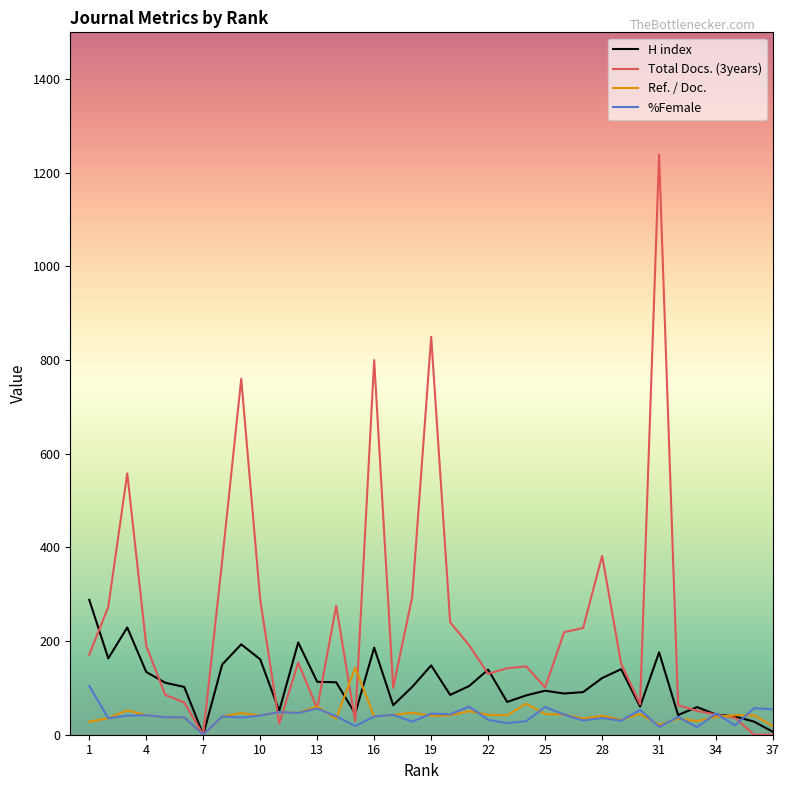

What is the highest value of the %Female series?

104.1